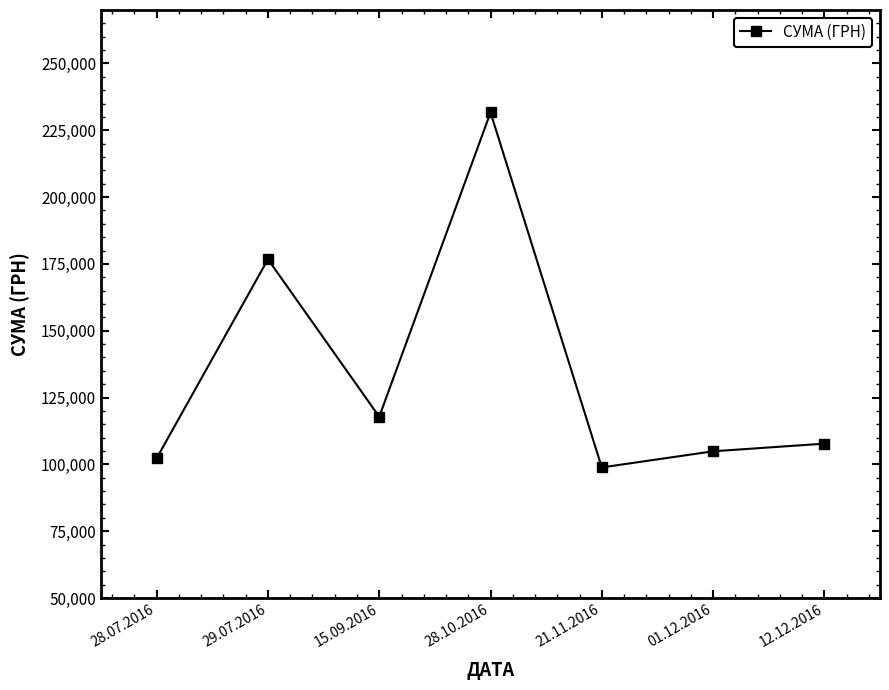

Where does the data first go above 107760?

29.07.2016